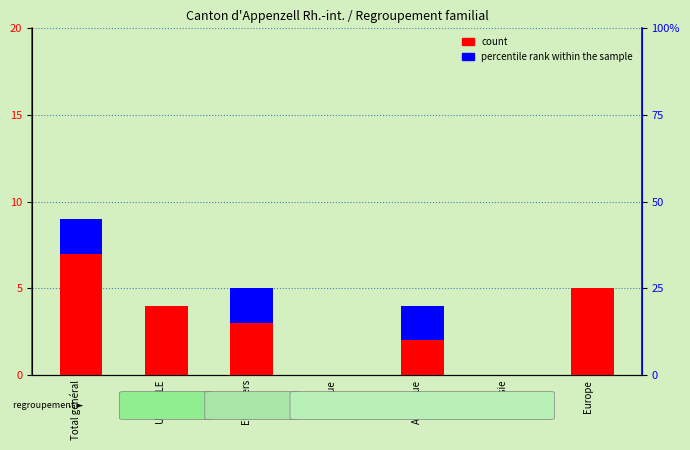

Does the chart contain any negative values?

No